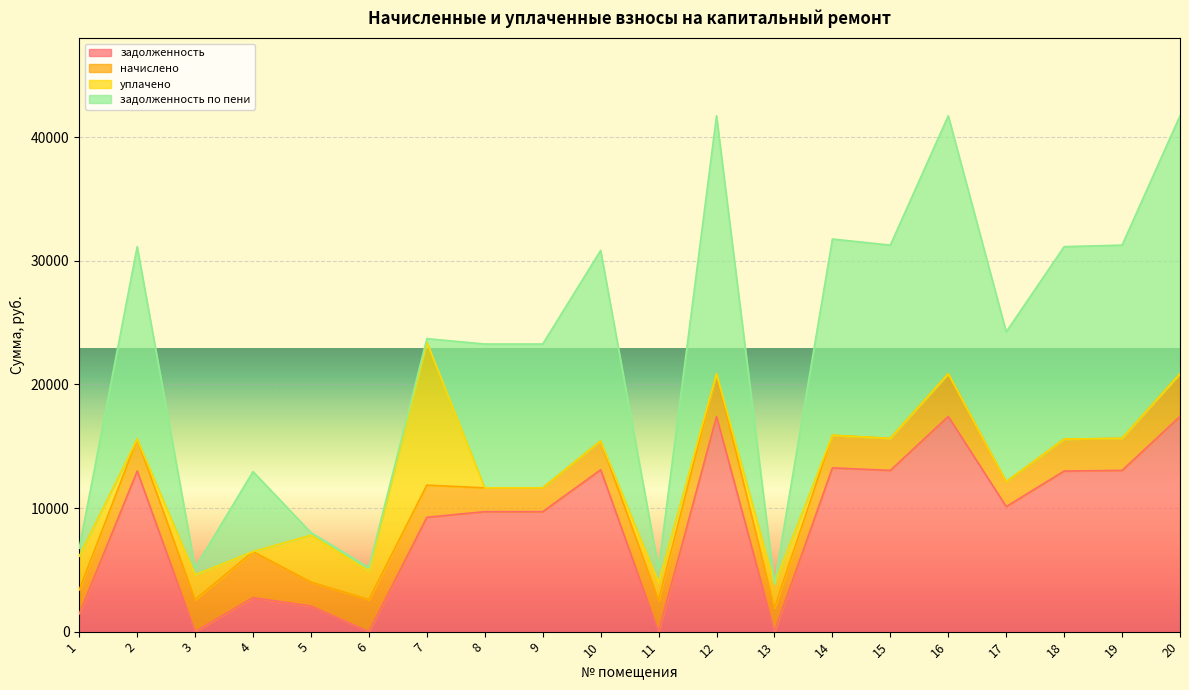

At which category is the sum across all series the highest?

12